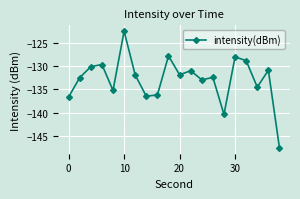

What is the minimum value shown in the chart?

-147.6